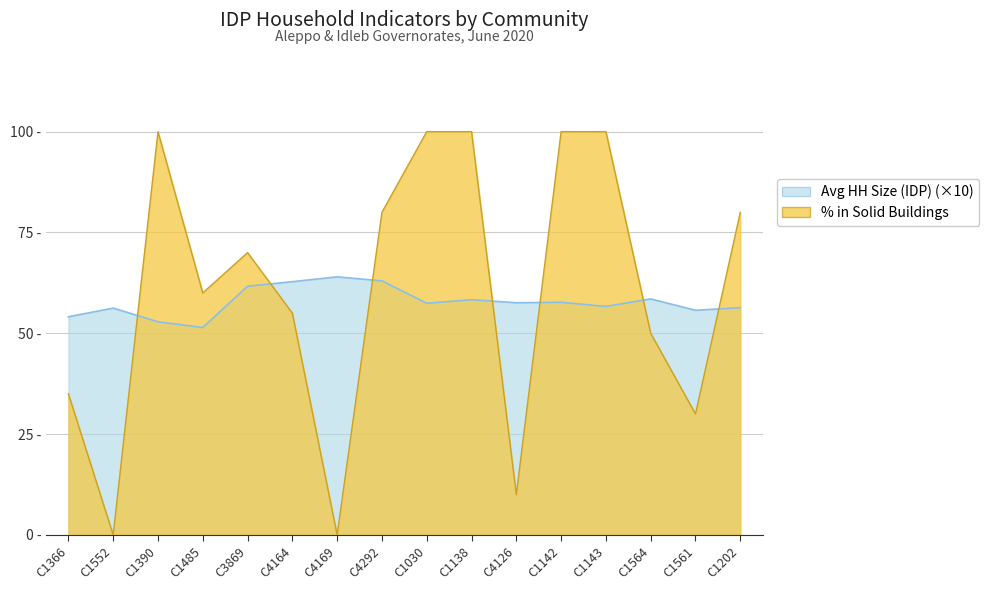

The Avg HH Size (IDP) series shows 17.5 at C4126. True or false?

False